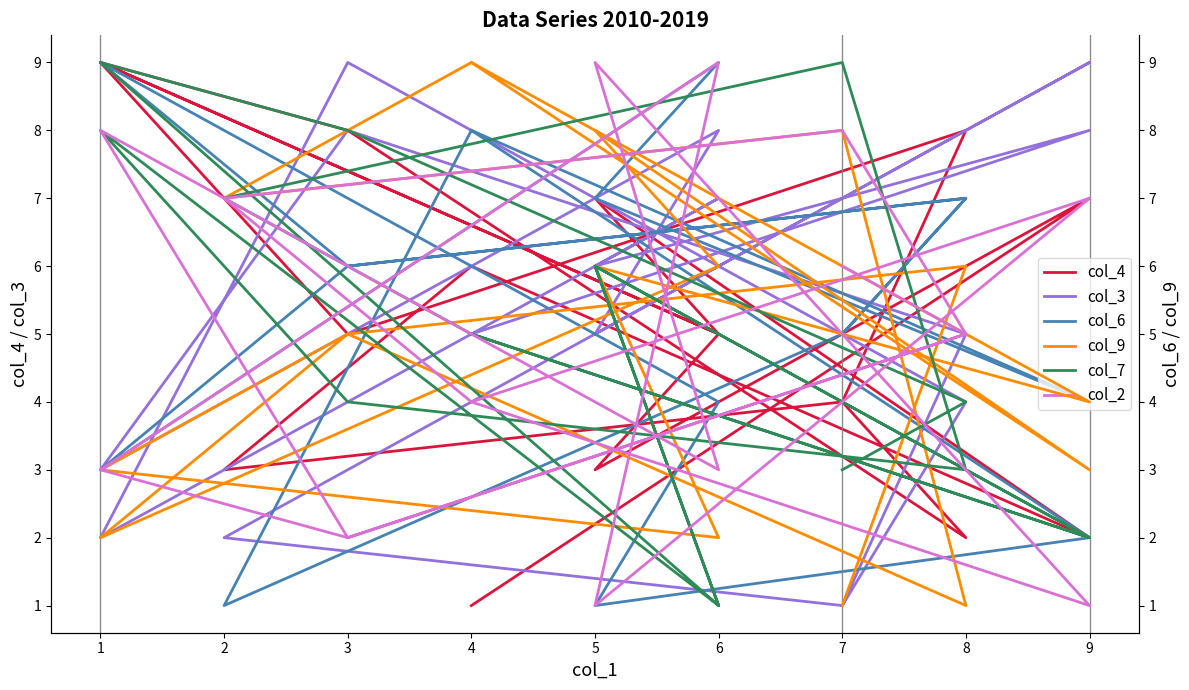

What is the maximum value for col_7?

9